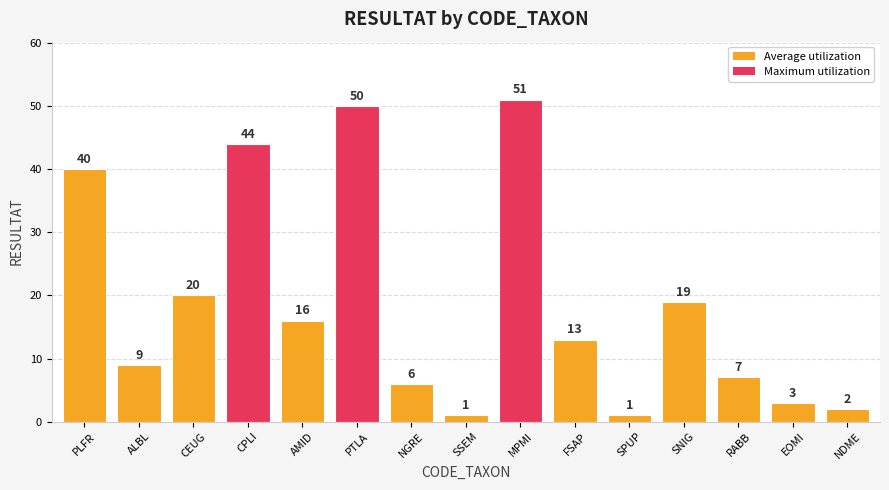

Between PTLA and NGRE, which is larger?

PTLA